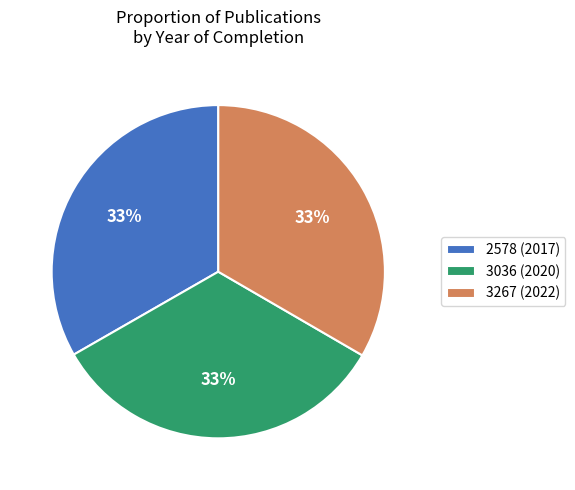

Is the sum of 3036 (2020) and 2578 (2017) greater than half?

Yes